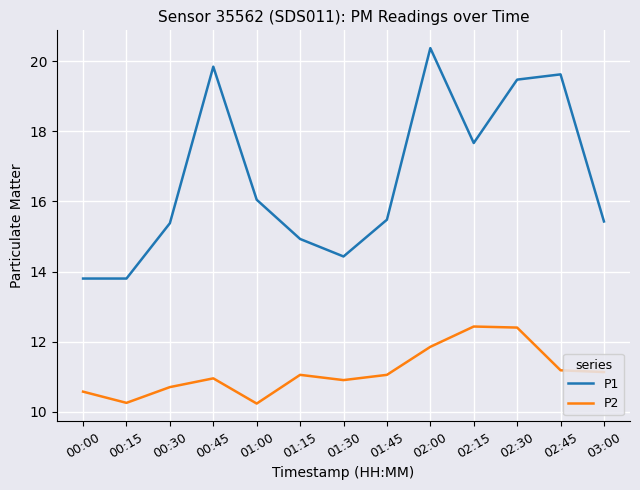

At which label does P1 first exceed 15?

00:30